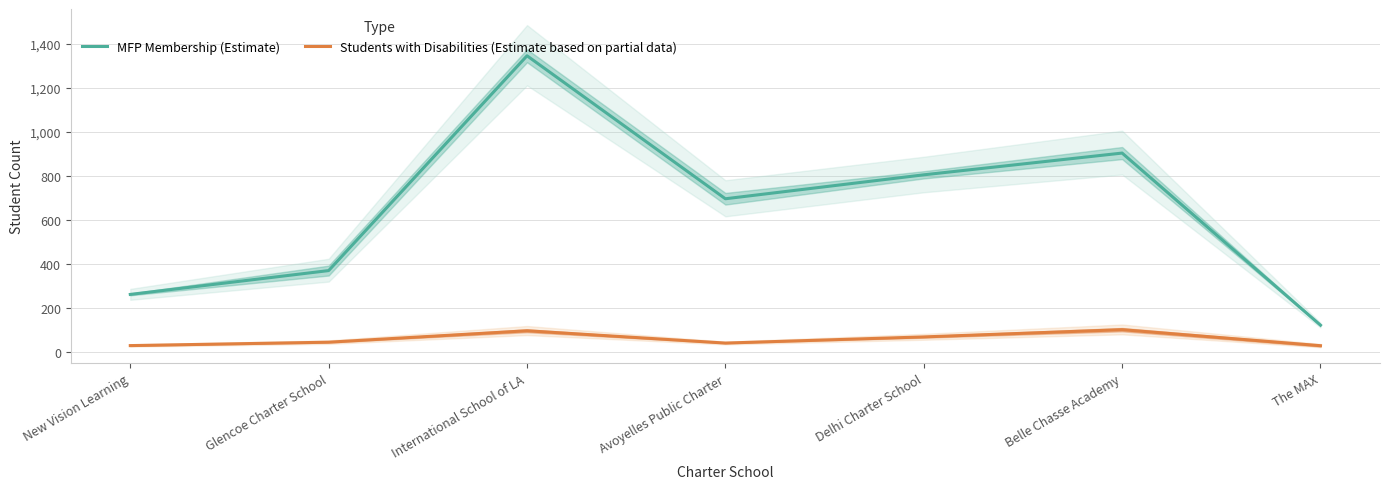

True or false: MFP Membership (Estimate) has a value of 1163.0 at Avoyelles Public Charter.

False